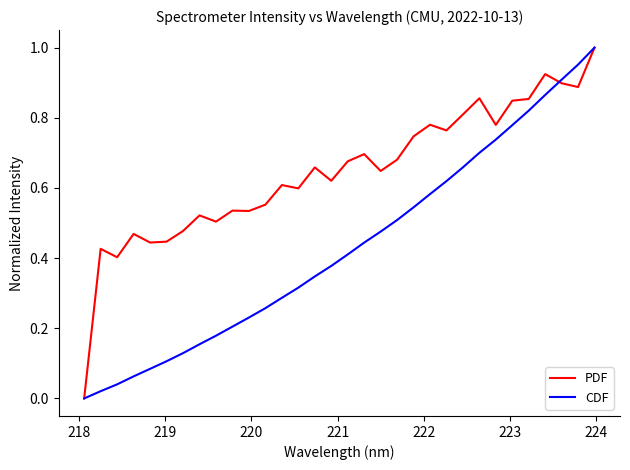

Which series has the largest total across all categories?

PDF